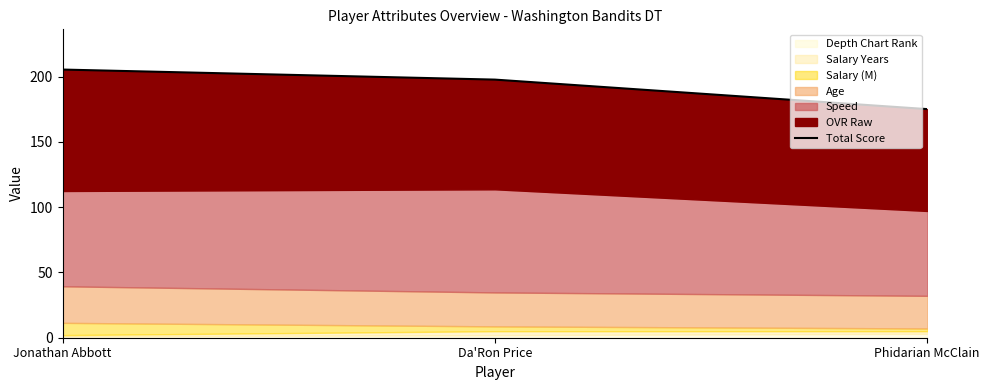

What is the value of the 1st point from the left?

205.4